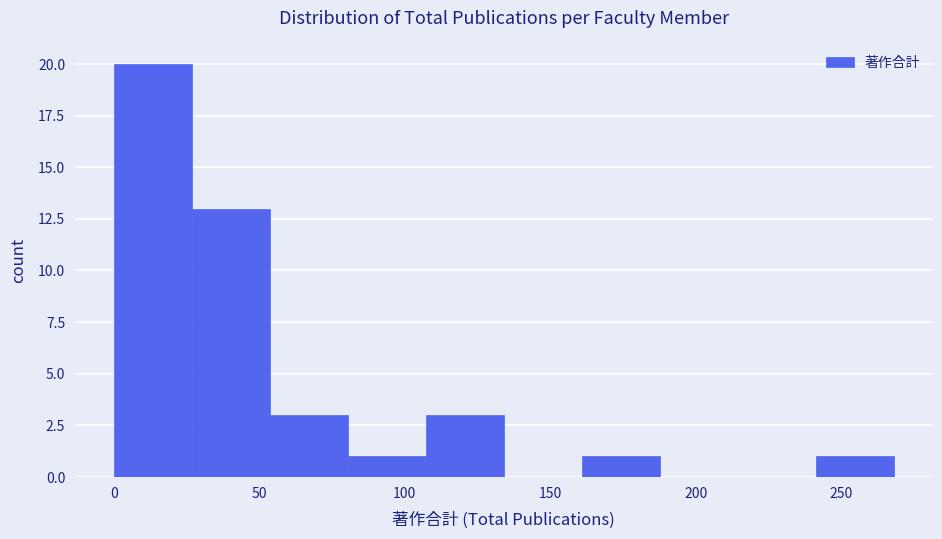

What is the height of the bar covering 80 to 105 on the x-axis? Neither the bar edges nor the heights are printed on the chart, so give them approximately, as read against the axes.

1